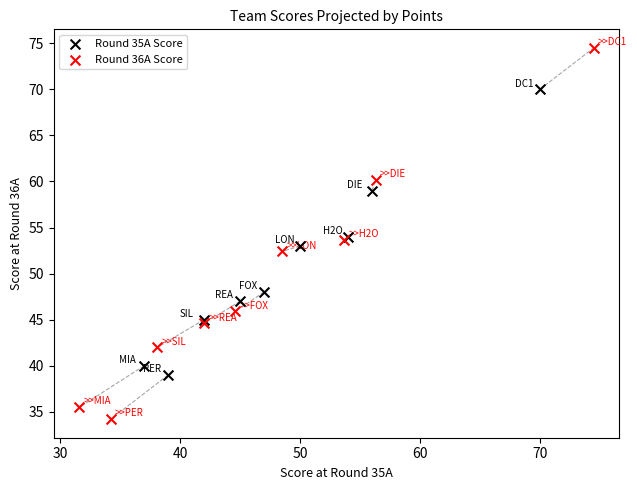

Which series has the widest spread of Y values?

Round 36A Score